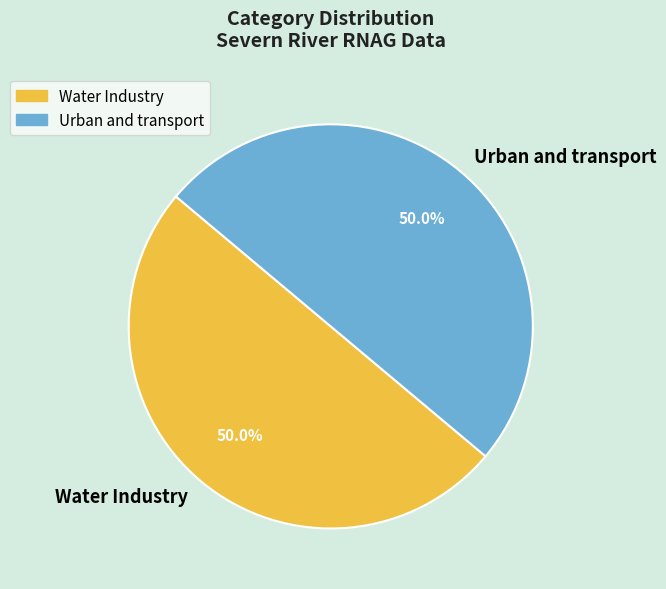

What is the total percentage of Water Industry and Urban and transport?

100.0%